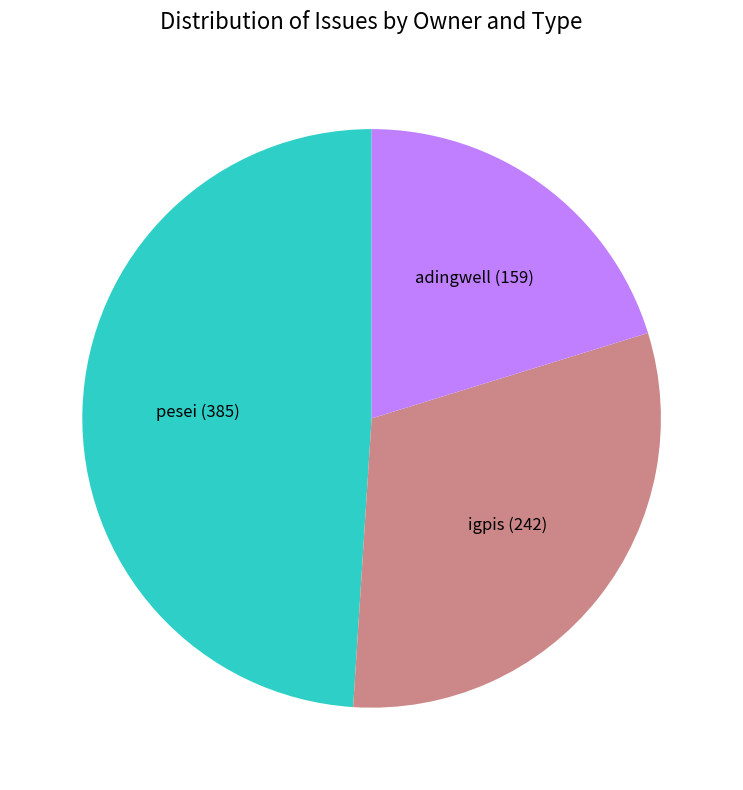

Does any single category account for the majority?

No